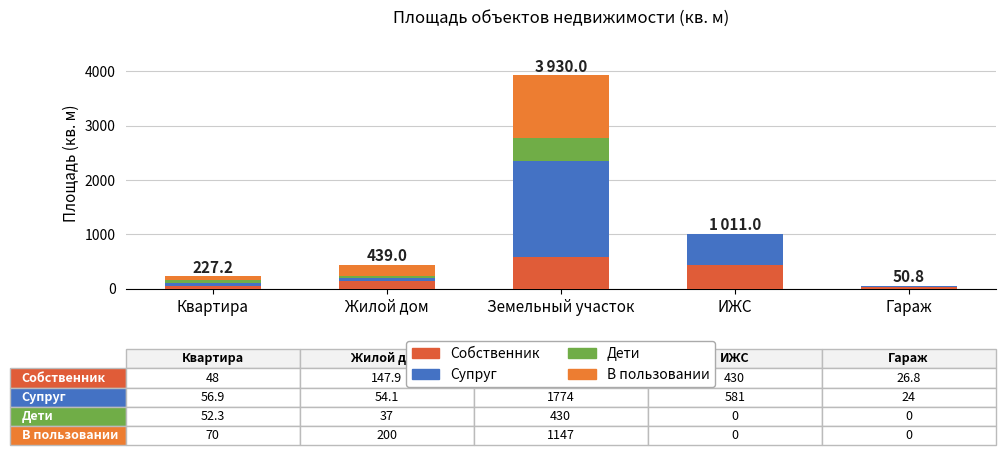

What is the sum of the Собственник values at Квартира and Жилой дом?

195.9